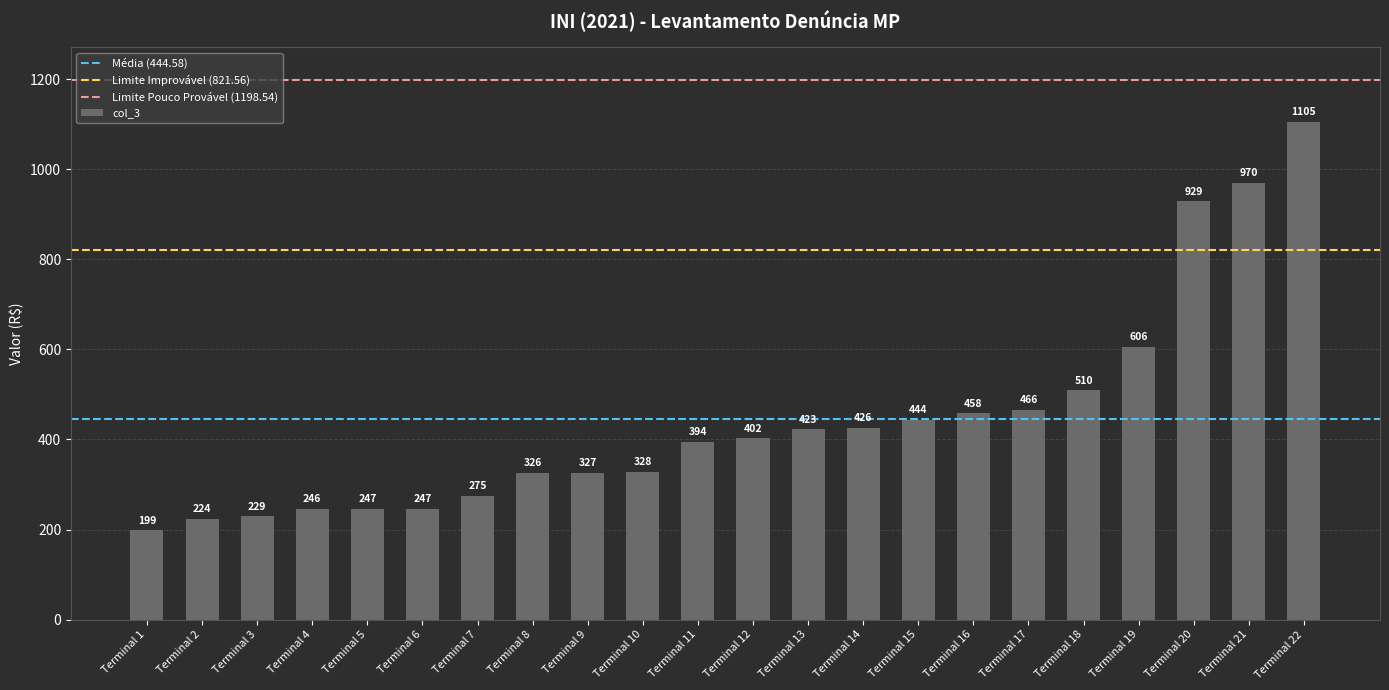

Which has a higher value, Terminal 3 or Terminal 2?

Terminal 3